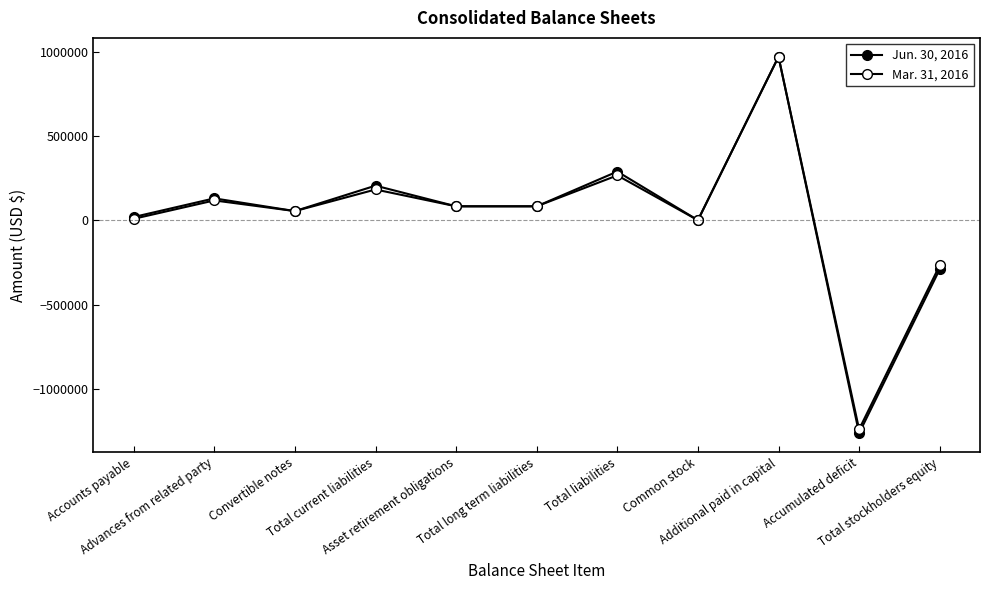

What is the label of the 8th point from the left?

Common stock